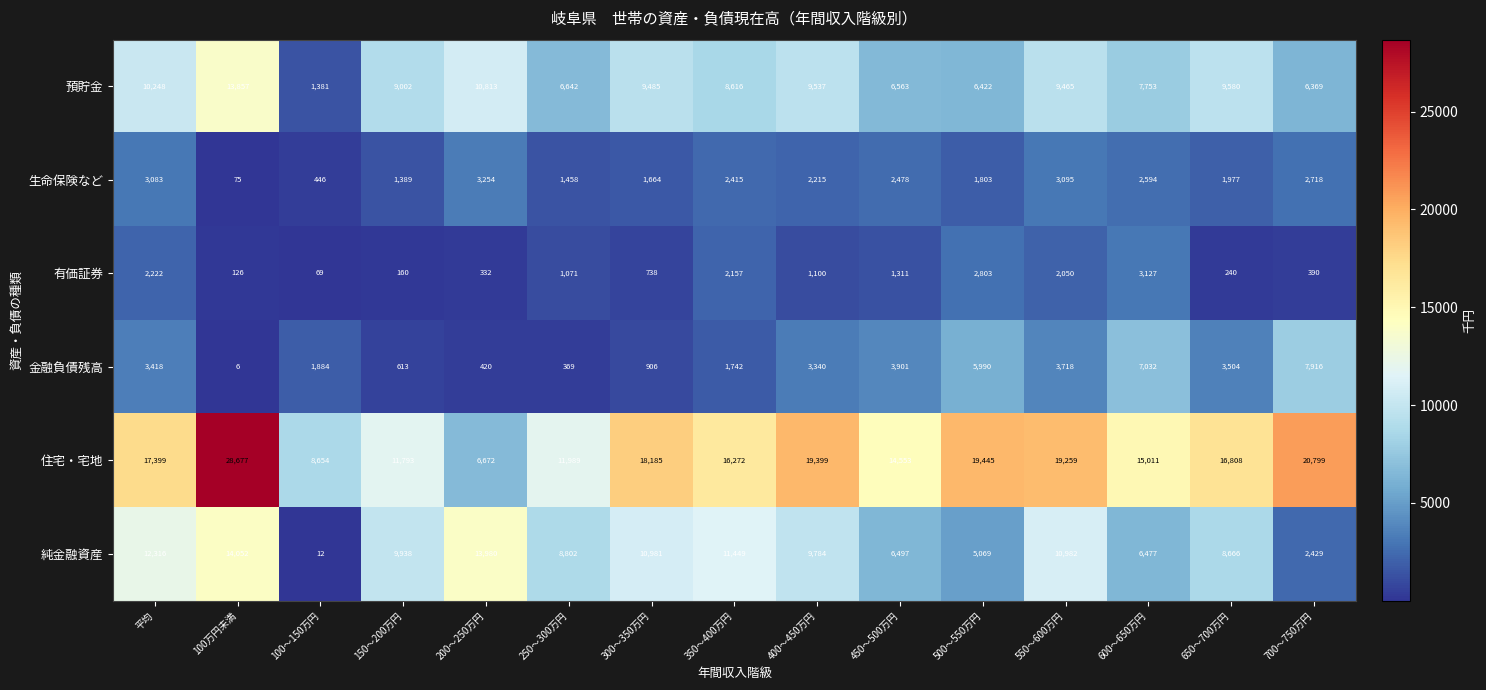

At which category does the chart reach its peak across all series?

100万円未満